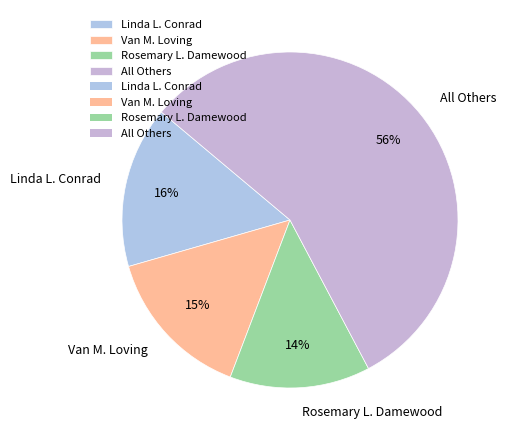

What is the majority slice?

All Others